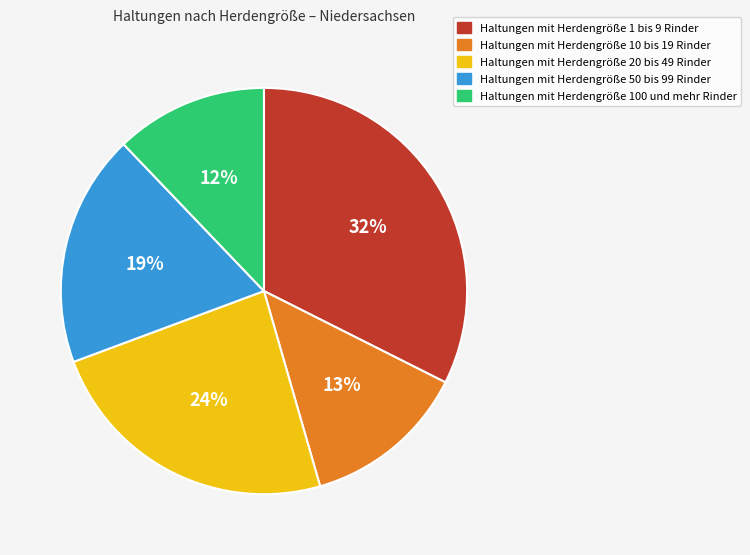

Is there any slice that represents more than half of the pie?

No